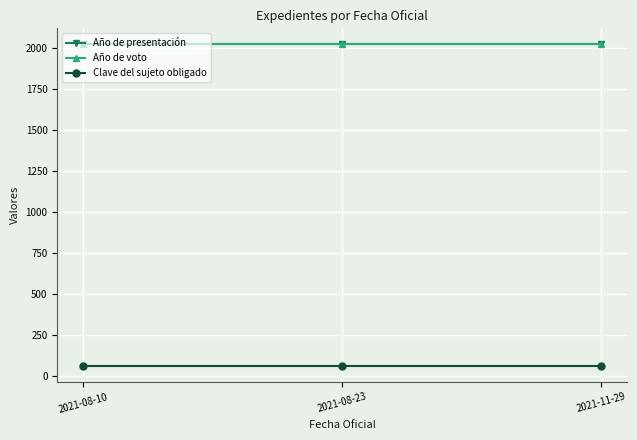

Which category has the highest value across all series?

2021-08-10